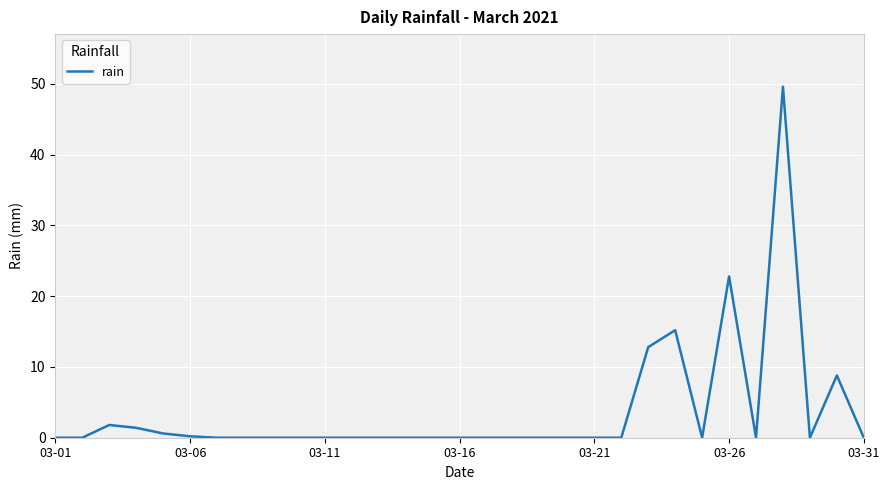

What is the difference between the maximum and minimum values?

49.6